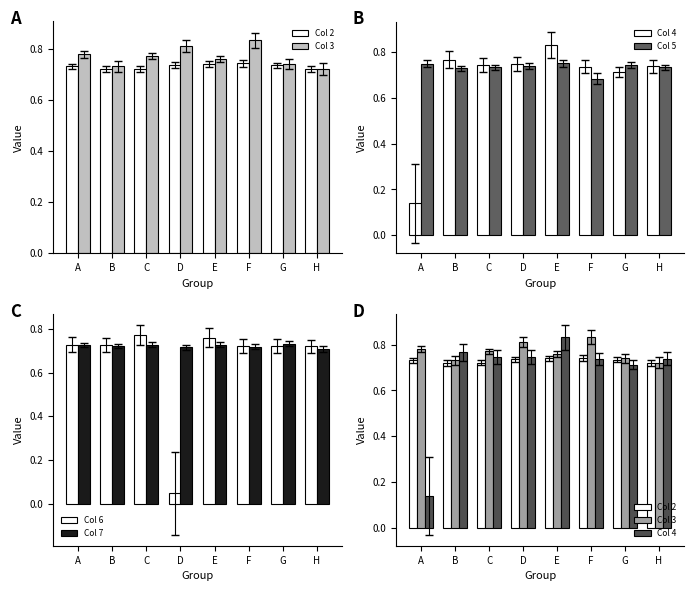

What is the value of the Col 3 bar at the 8th from the left?

0.7